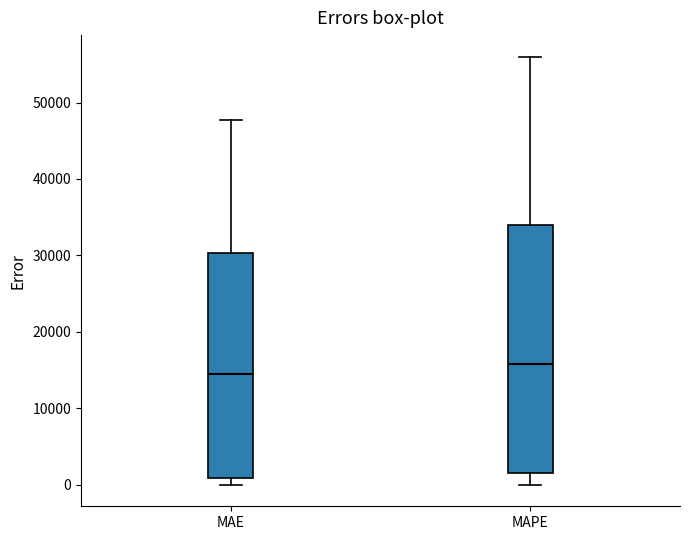

Which box is the tallest, from its lower edge to its upper edge?

MAPE